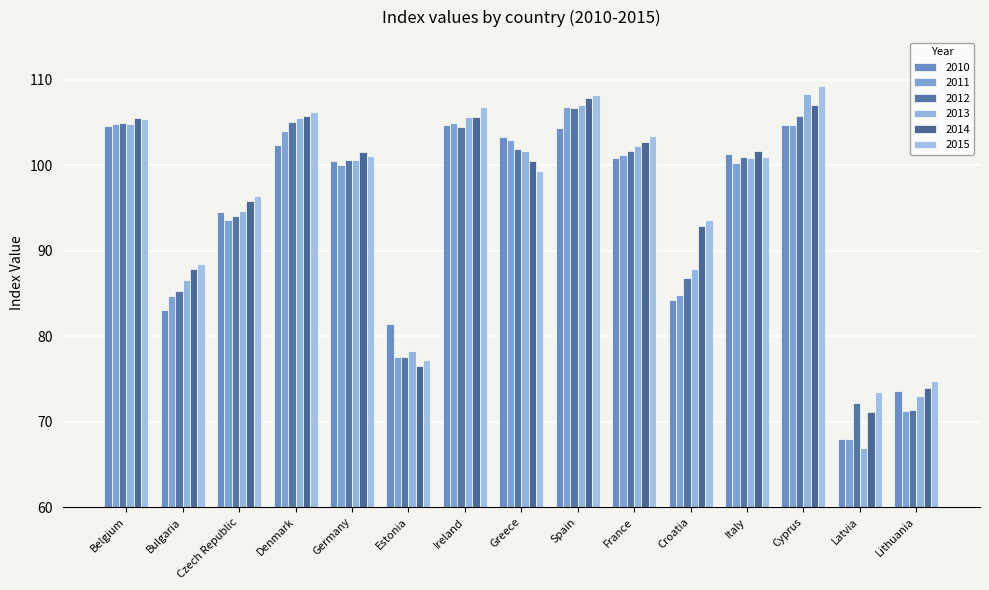

At which label does 2011 first exceed 100?

Belgium